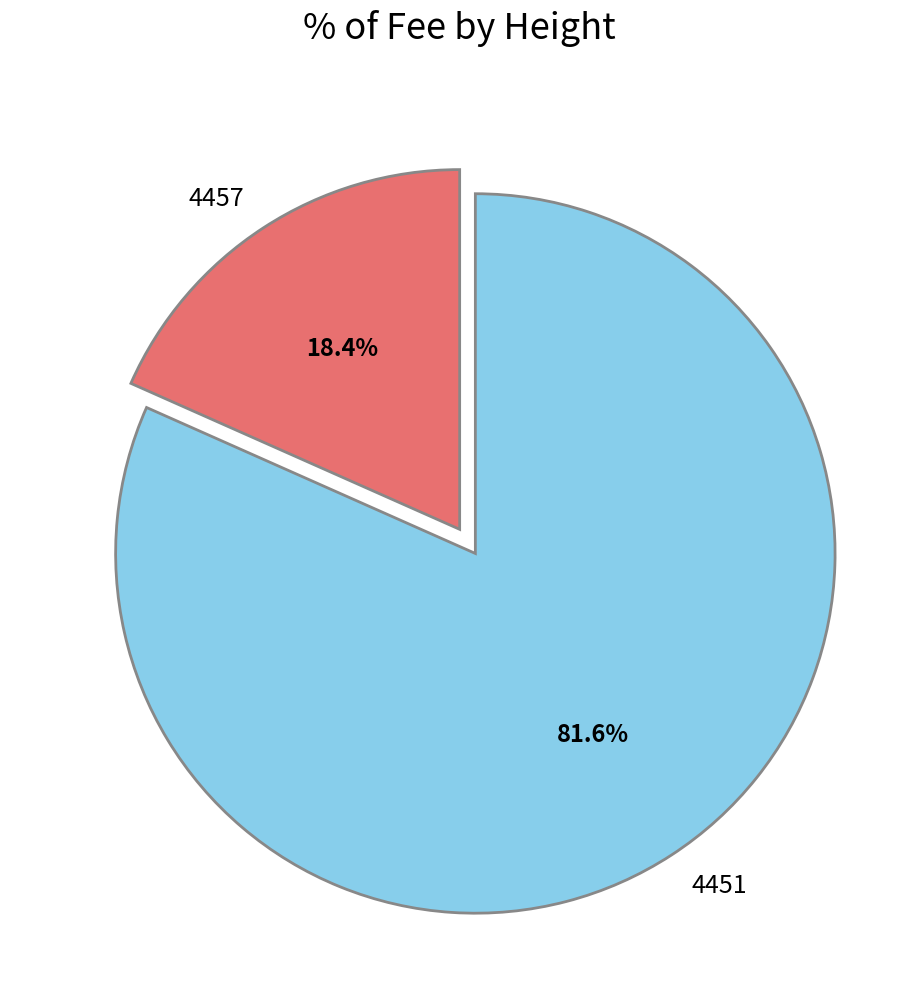

What percentage is NOT represented by 4457?

81.6%